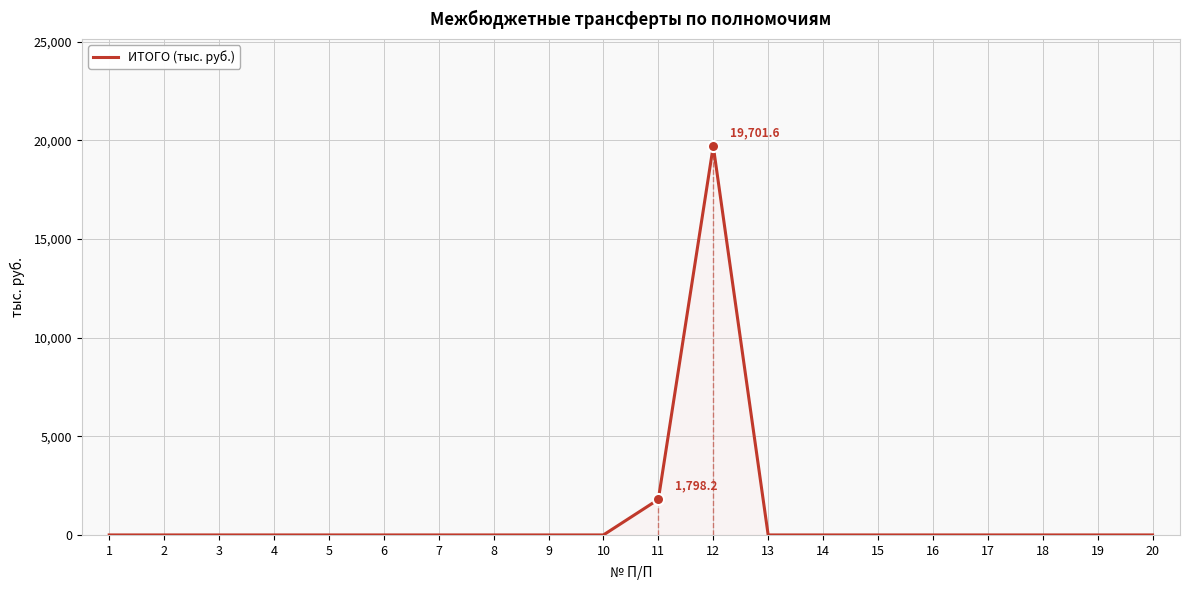

Reading left to right, extract all data points from this chart.

0.0	0.0	0.0	0.0	0.0	0.0	0.0	0.0	0.0	0.0	1798.2	19701.6	0.0	0.0	0.0	0.0	0.0	0.0	0.0	0.0